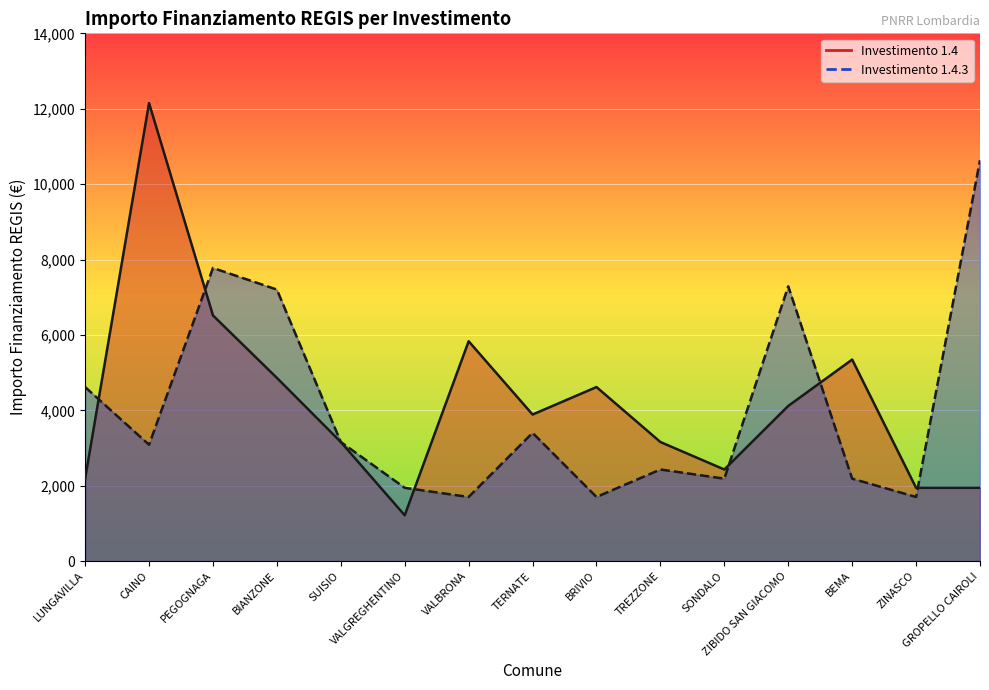

At which category is the sum across all series the highest?

CAINO